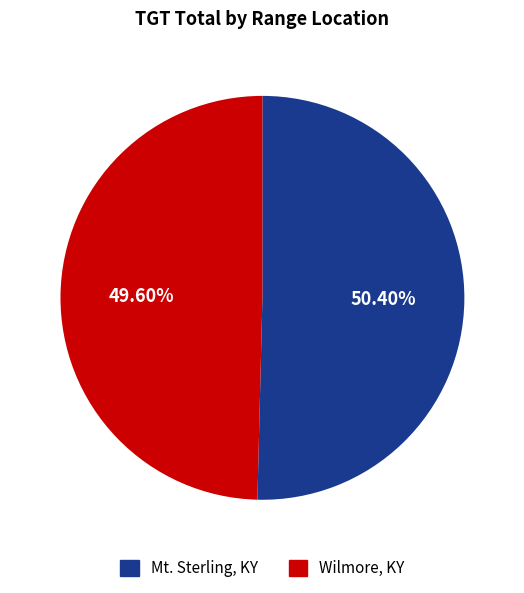

What is the total percentage of Mt. Sterling, KY and Wilmore, KY?

100.0%